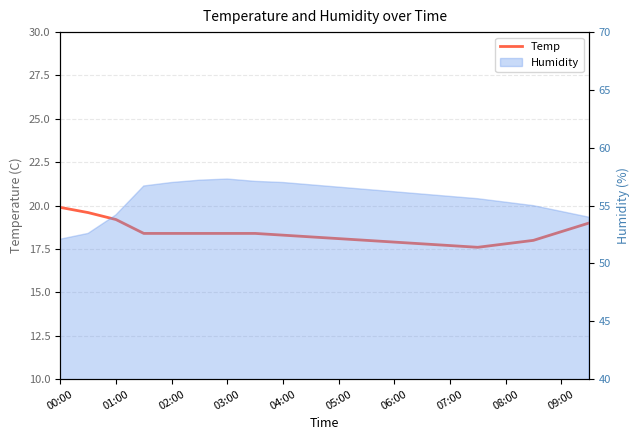

True or false: the data shows 18.1 at 05:00.

True